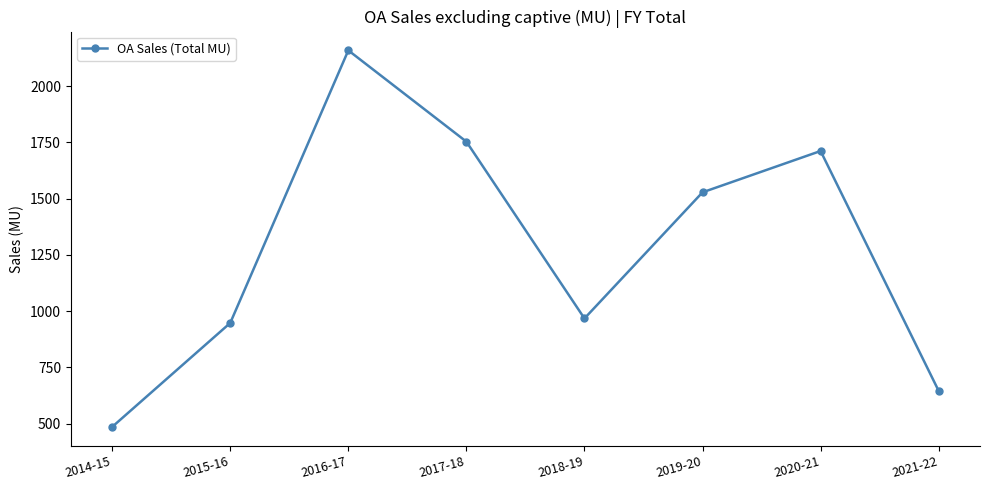

Is it true that the value at 2016-17 is 617.9?

False